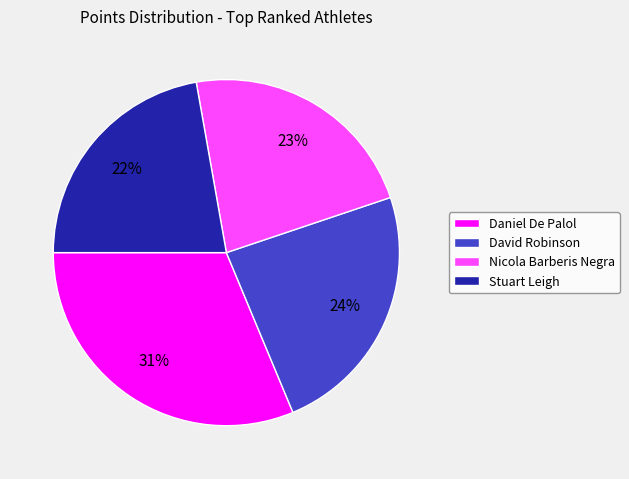

To the nearest percent, what is the combined percentage of Stuart Leigh and Nicola Barberis Negra?

45%